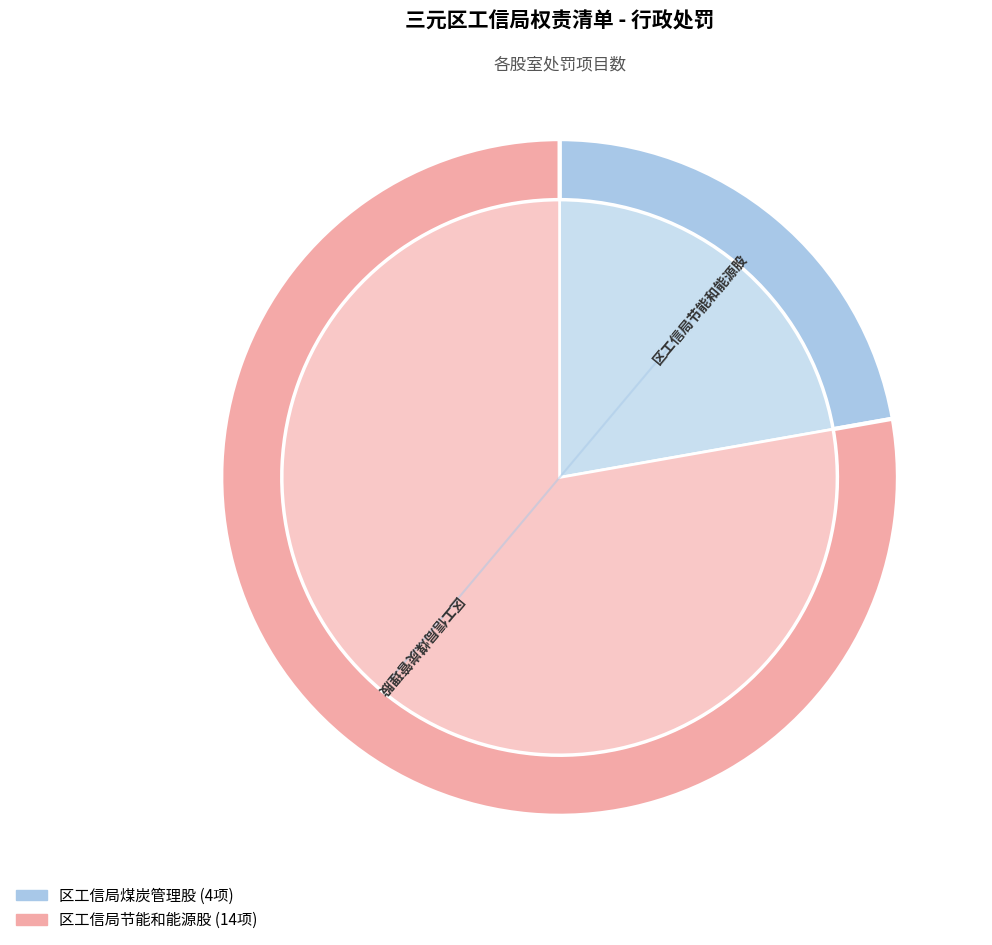

Combined, do 区工信局节能和能源股 and 区工信局煤炭管理股 account for over 50%?

Yes